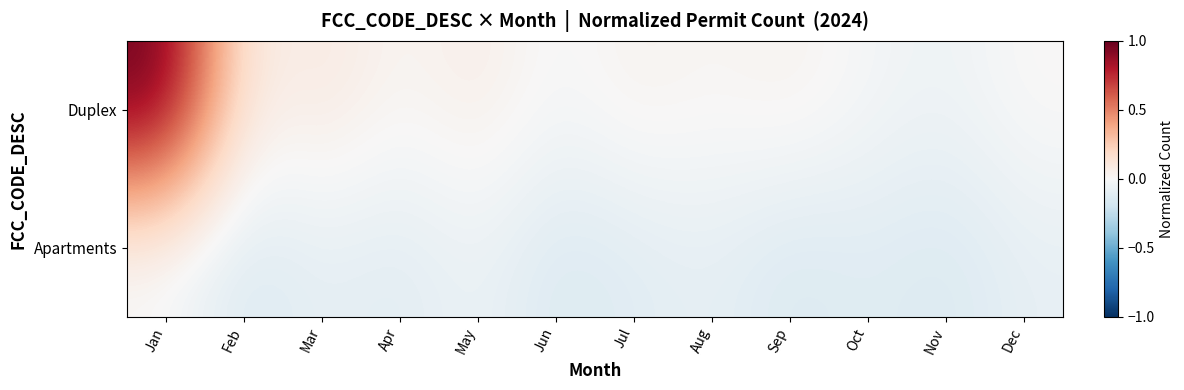

At how many categories does at least one series exceed 0?

9